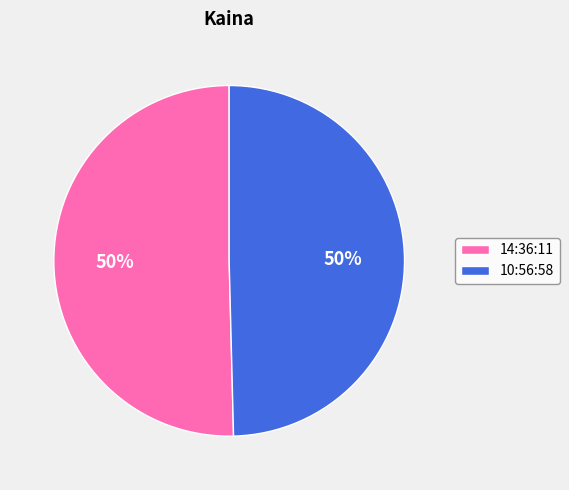

To the nearest percent, what percentage of the pie is 10:56:58?

50%